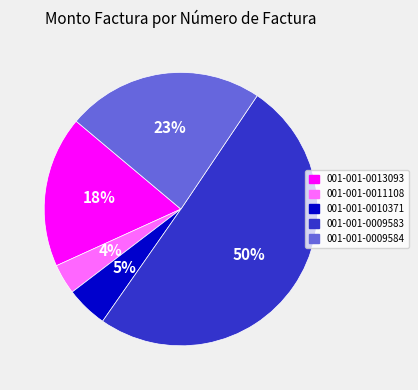

Which slice is the smallest?

001-001-0011108